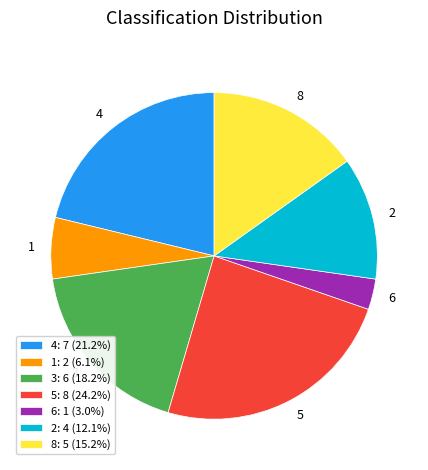

Is there any slice that represents more than half of the pie?

No